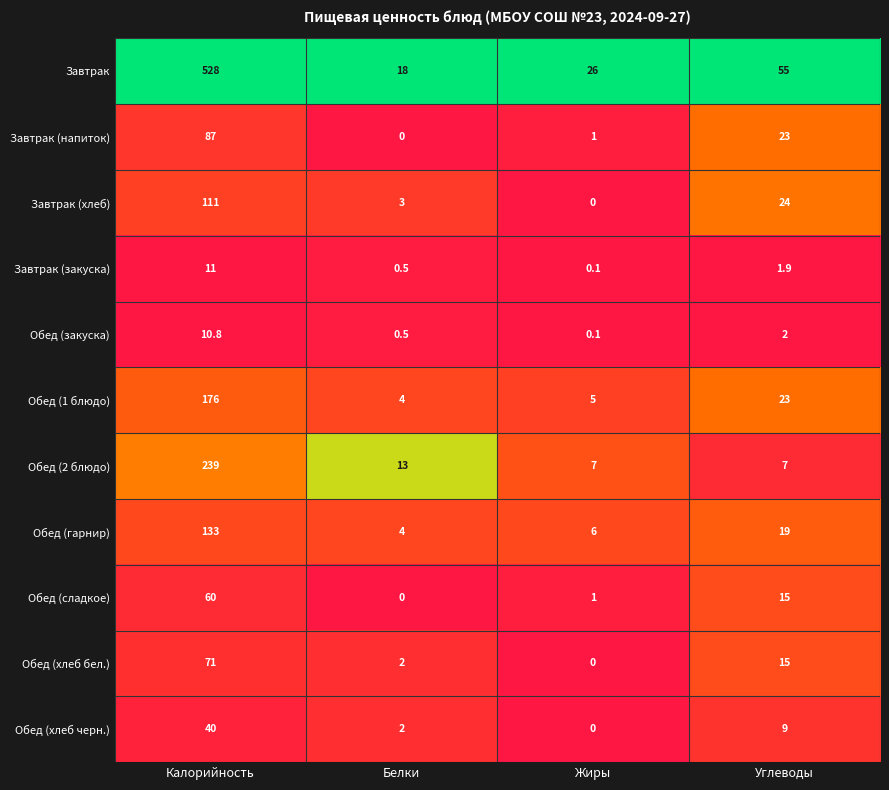

Is it true that Завтрак (хлеб) equals 111.0 at Калорийность?

True